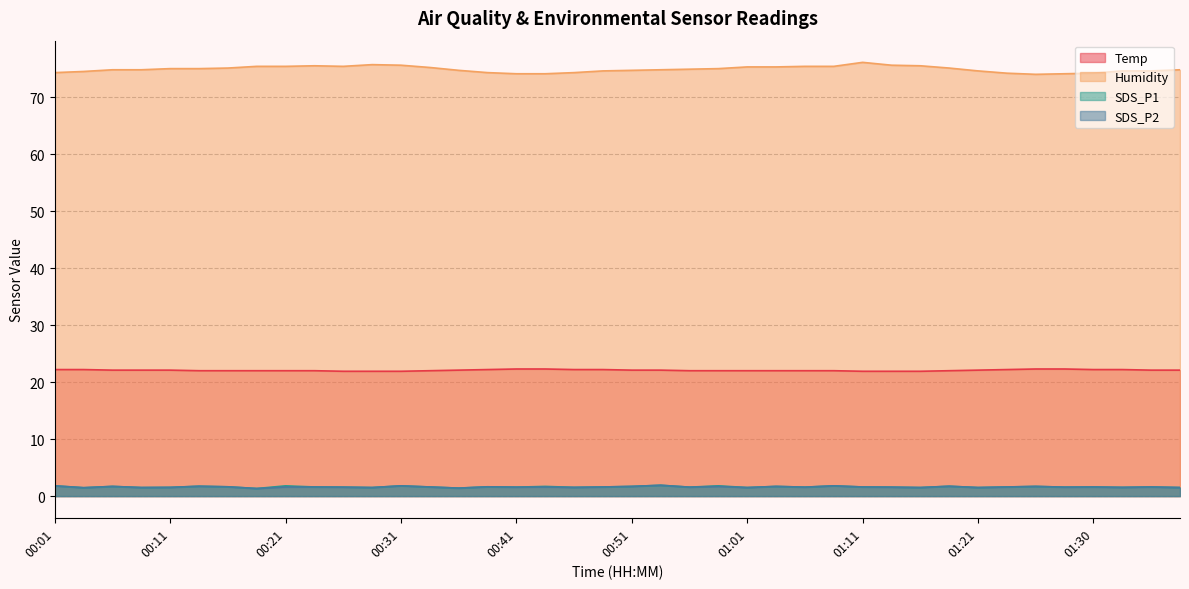

True or false: SDS_P1 and SDS_P2 intersect in this chart.

False